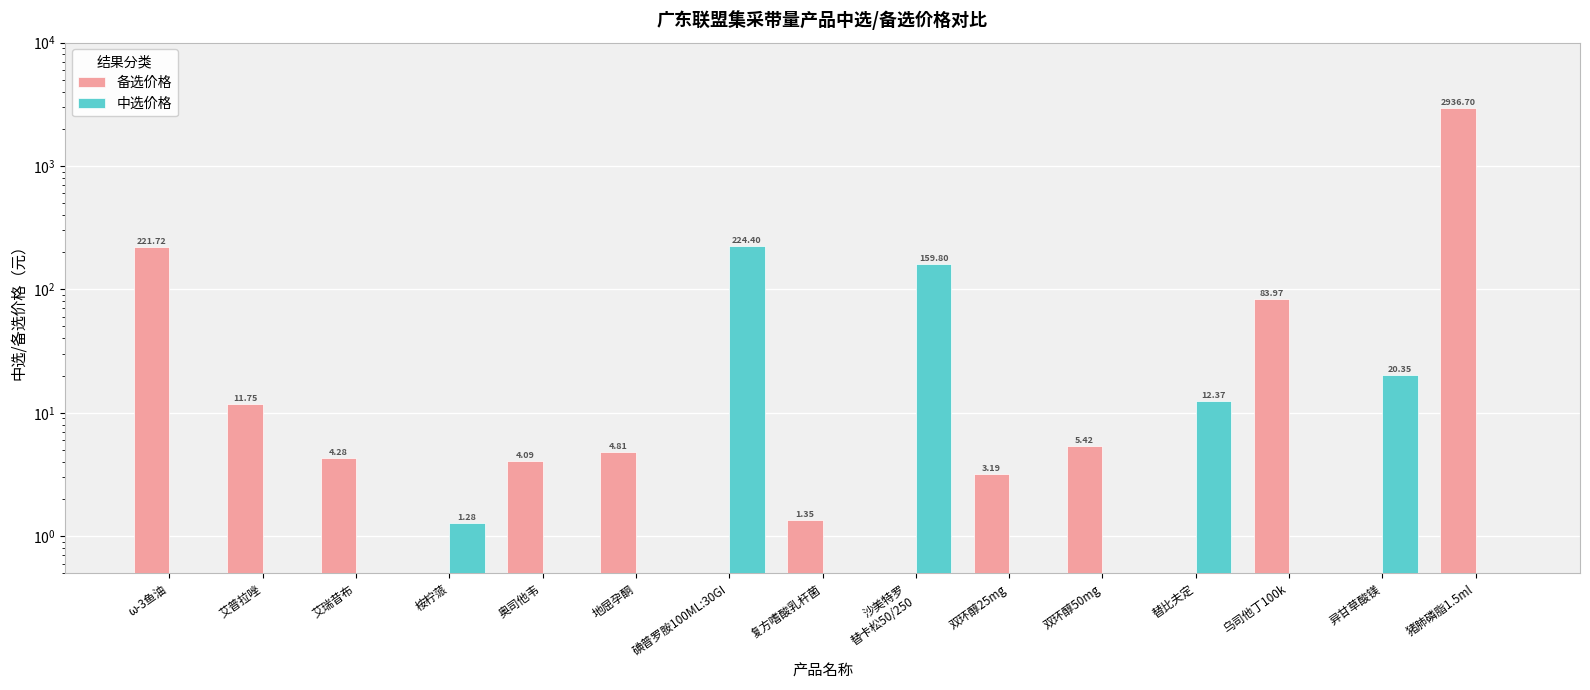

How many bars are there in total?

30